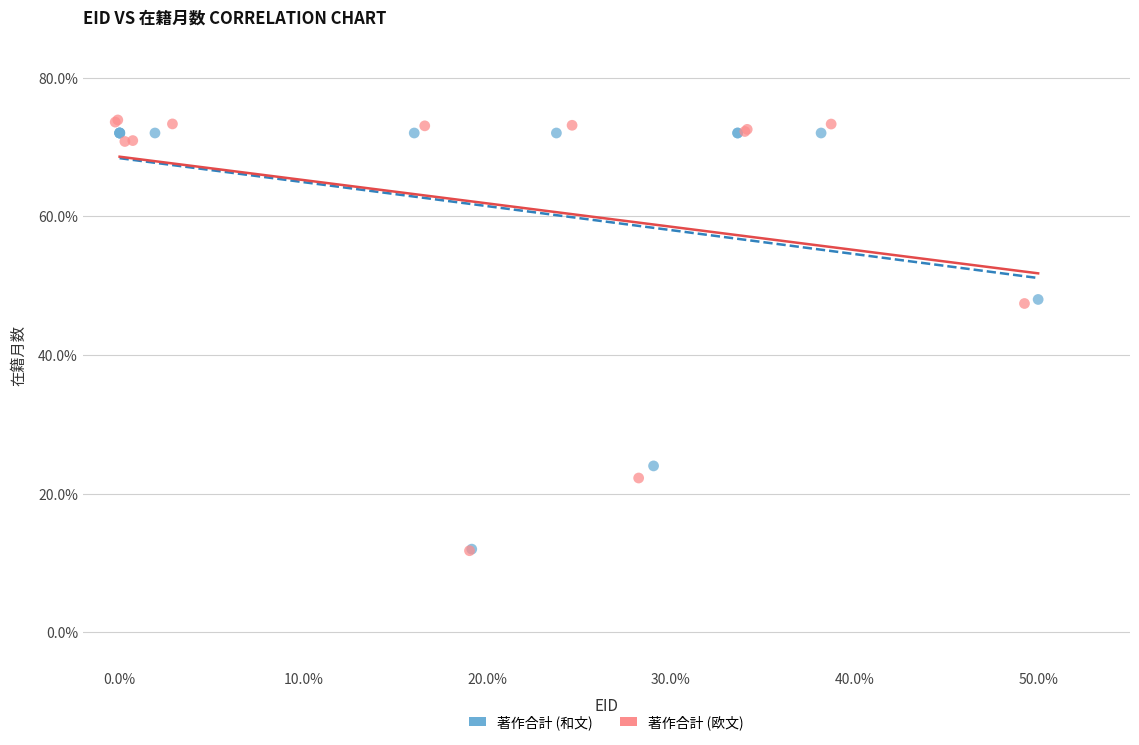

What are all the series names shown in the legend?

著作合計 (和文), 著作合計 (欧文)